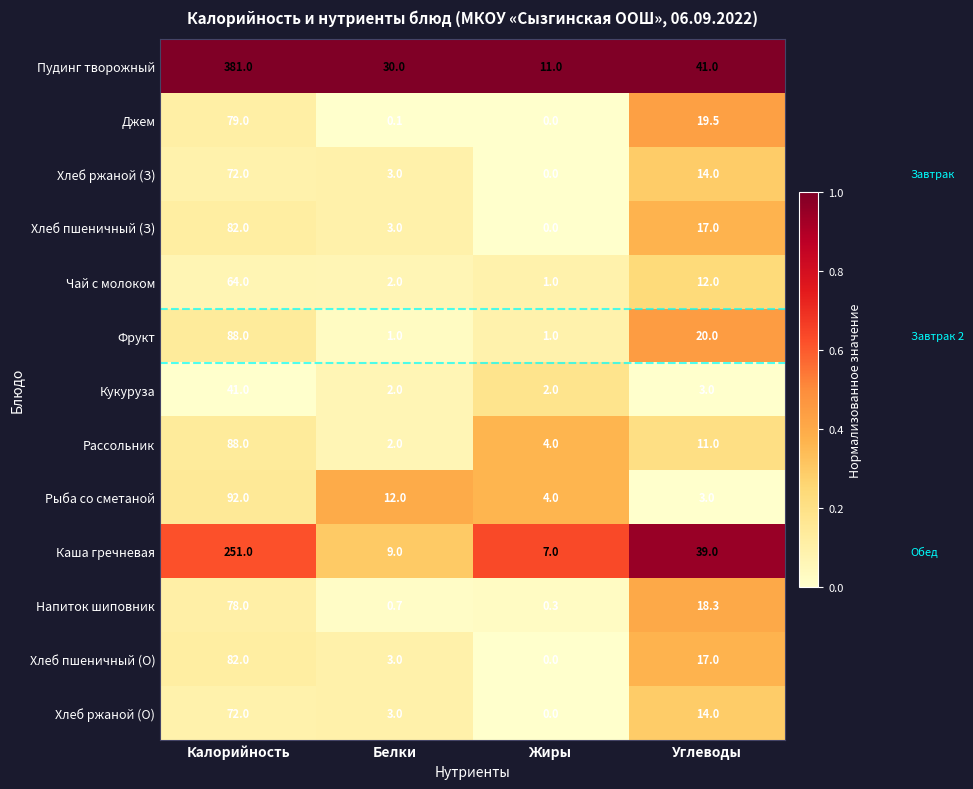

Count the number of data series in this chart.

13